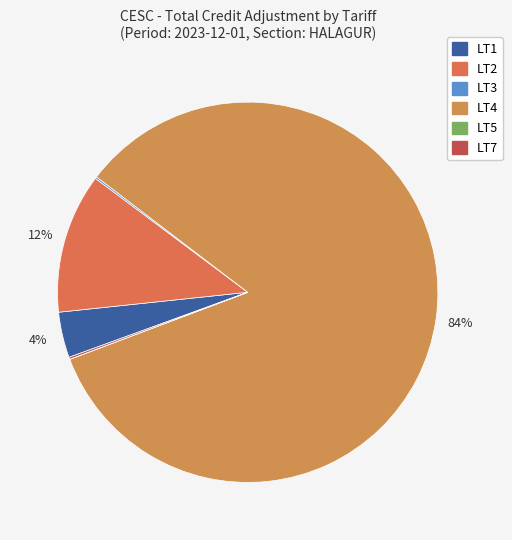

What percentage is the LT1 slice, to the nearest percent?

4%